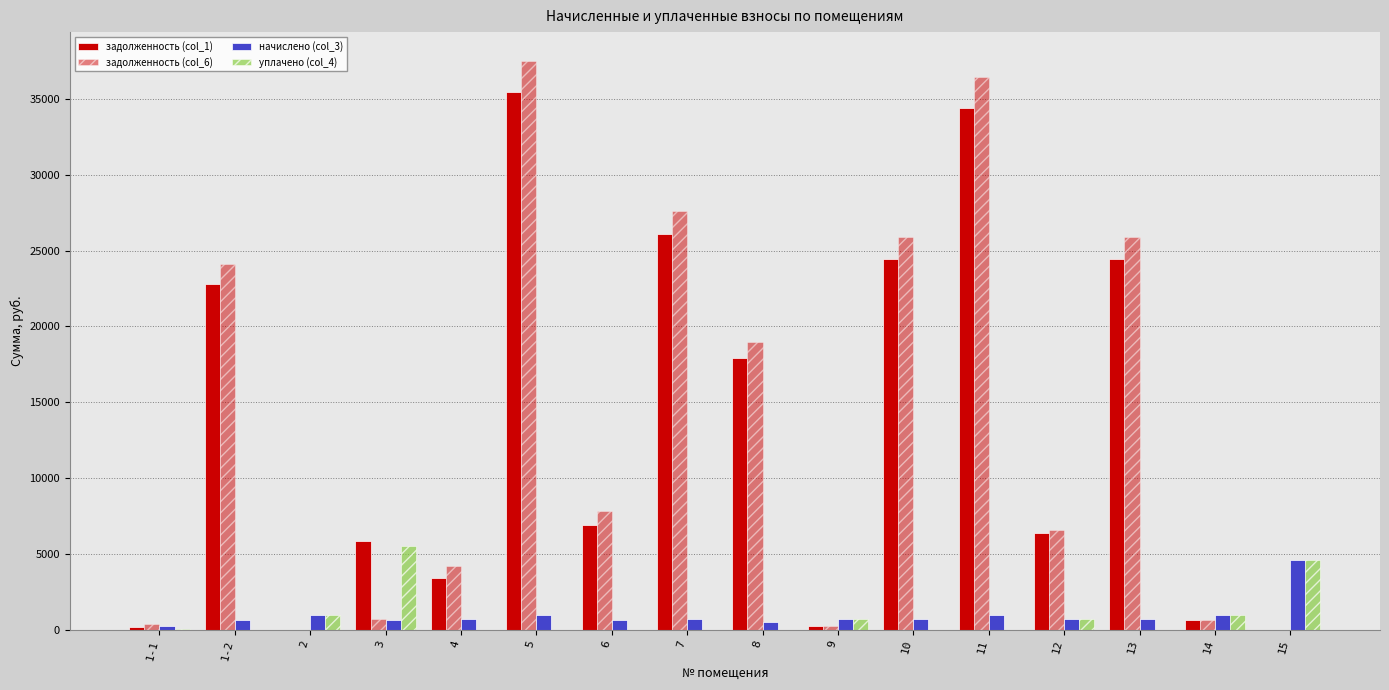

How many groups of bars are there?

16